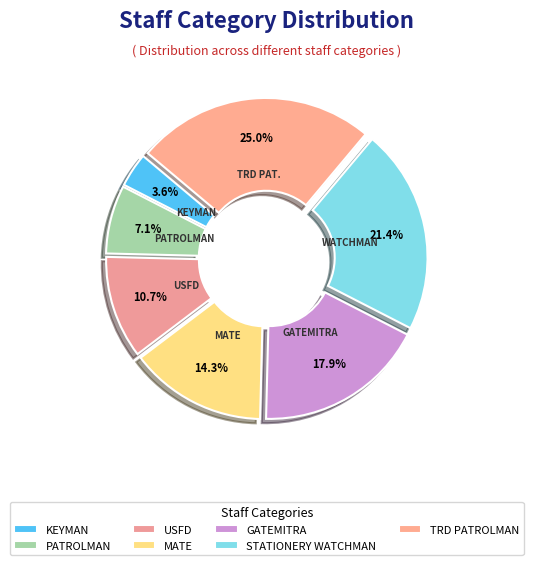

To the nearest percent, what percentage of the pie is USFD?

11%